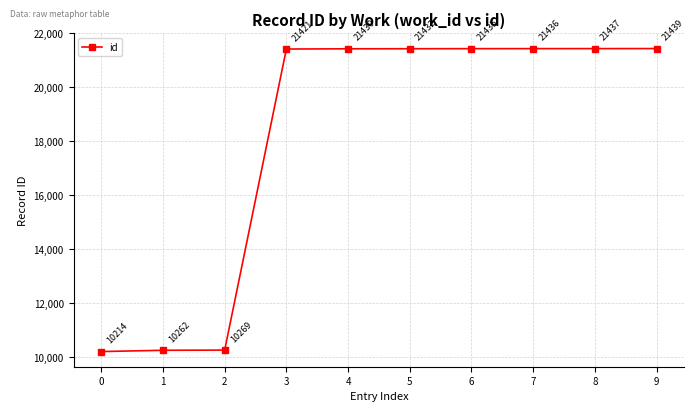

What is the ratio of the value at 2 to the value at 1?

1.0